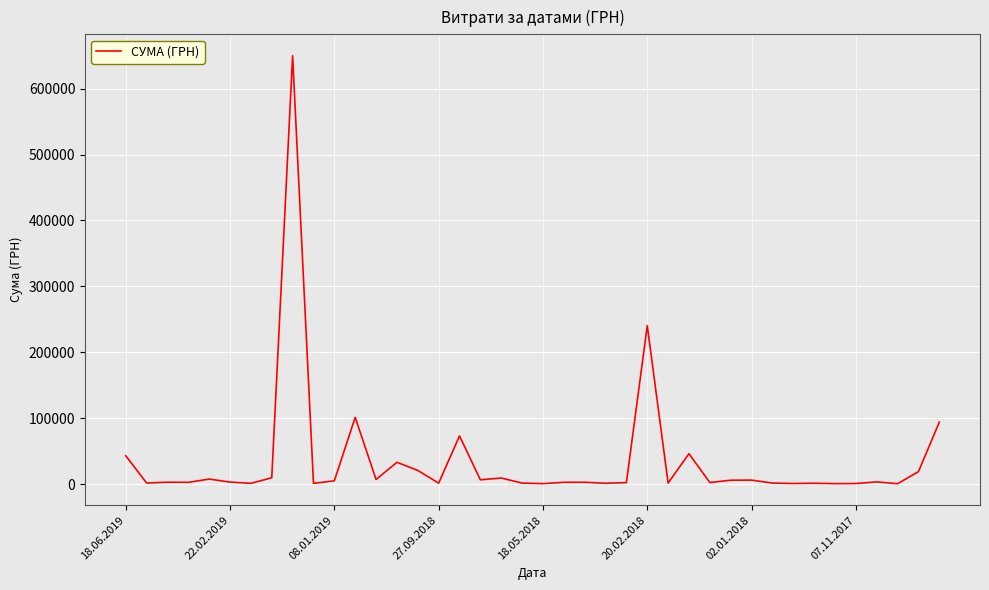

How many distinct data groups are displayed?

1